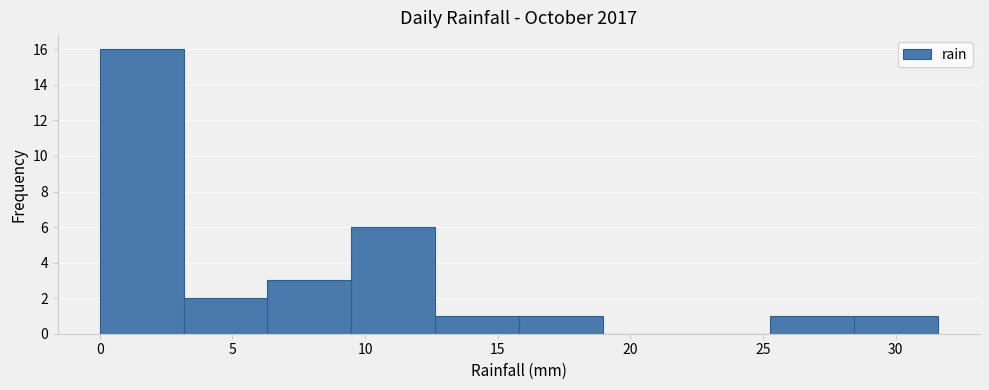

Reading left to right, transcribe this chart: for each bar, give the range it covers on the x-axis and its height. Neither the bar edges nor the heights are printed on the chart, so give them approximately, as read against the axes.

0.0 to 3.0: 16
3.0 to 6.5: 2
6.5 to 9.5: 3
9.5 to 12.5: 6
12.5 to 16.0: 1
16.0 to 19.0: 1
19.0 to 22.0: 0
22.0 to 25.5: 0
25.5 to 28.5: 1
28.5 to 31.5: 1